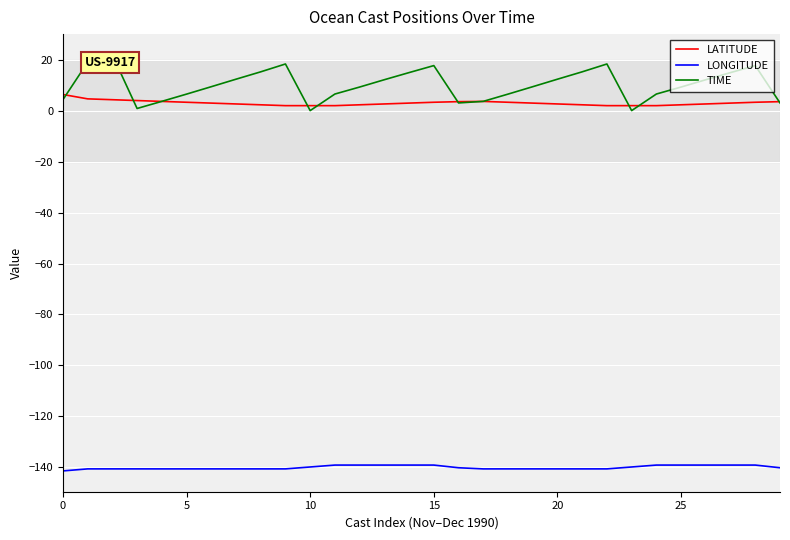

True or false: LONGITUDE and TIME intersect in this chart.

False